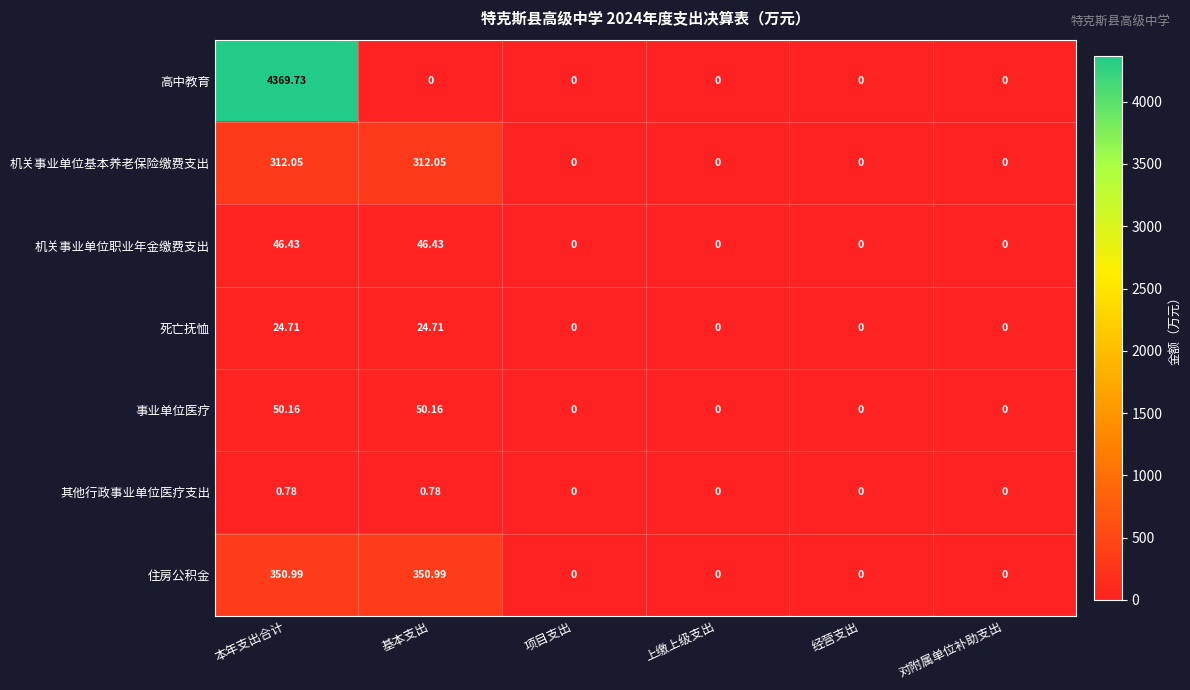

Which category has the highest value across all series?

本年支出合计